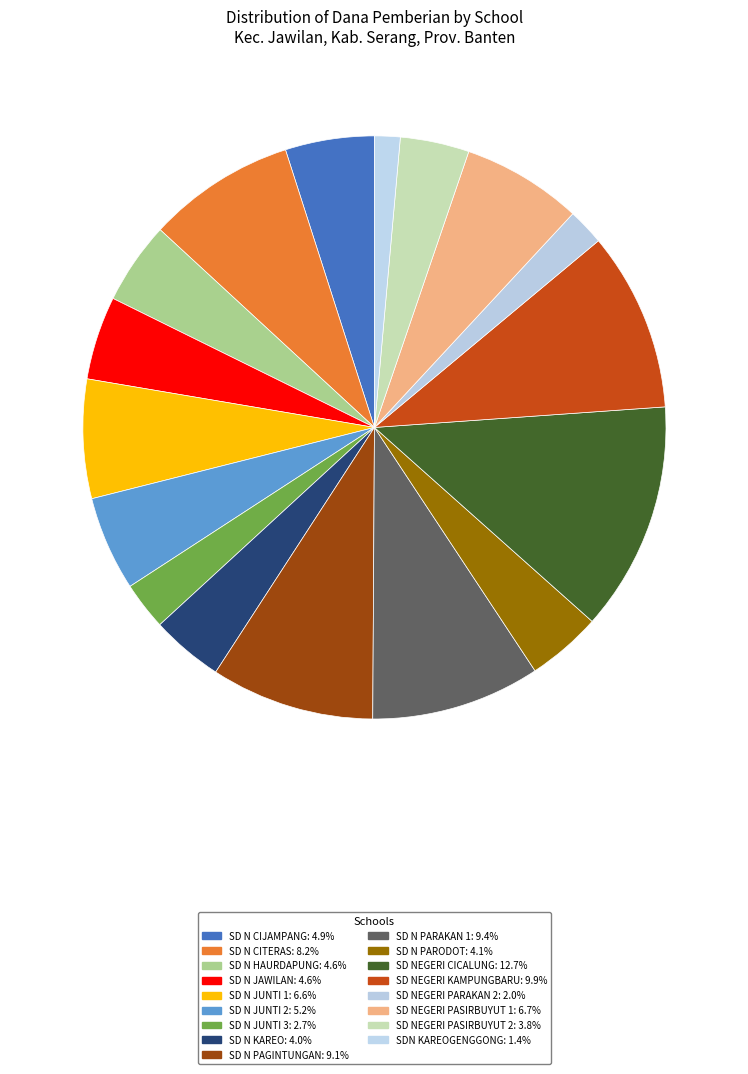

What is the change in value from SD N PAGINTUNGAN to SD N PARODOT?

-18000000